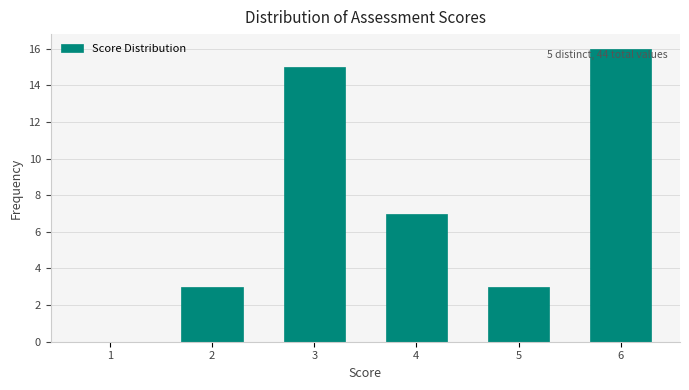

Reading right to left, extract all data points from this chart.

6=16	5=3	4=7	3=15	2=3	1=0